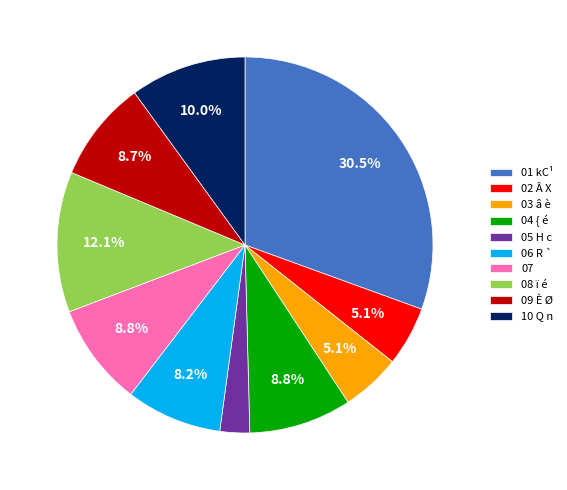

To the nearest percent, what portion does 04 represent?

9%